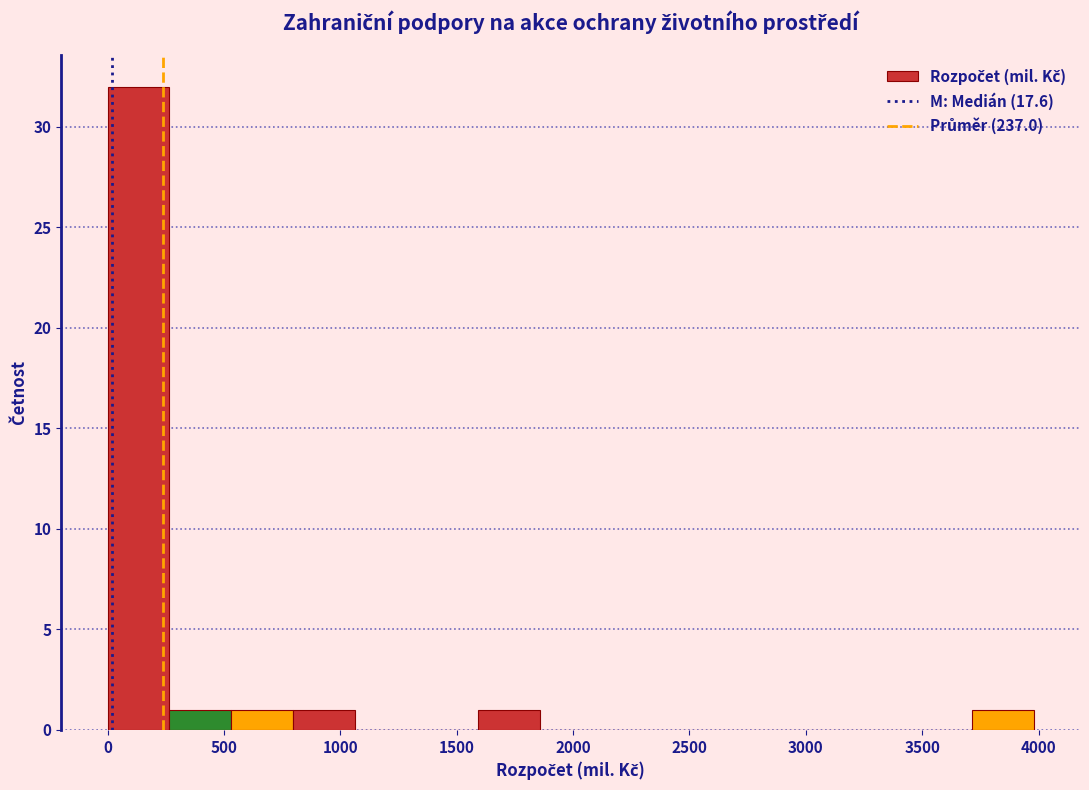

Over which range of the x-axis is the bar tallest?

0 to 250